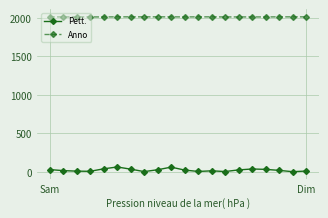

Which series has the largest range (max minus min)?

Pett.